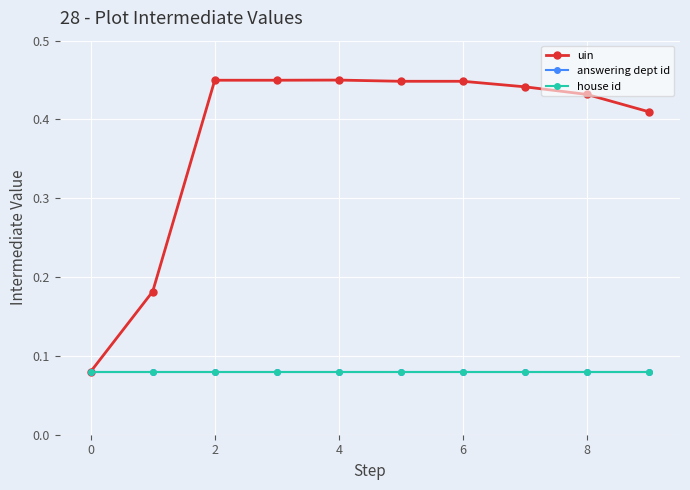

Does the chart have visible grid lines?

Yes